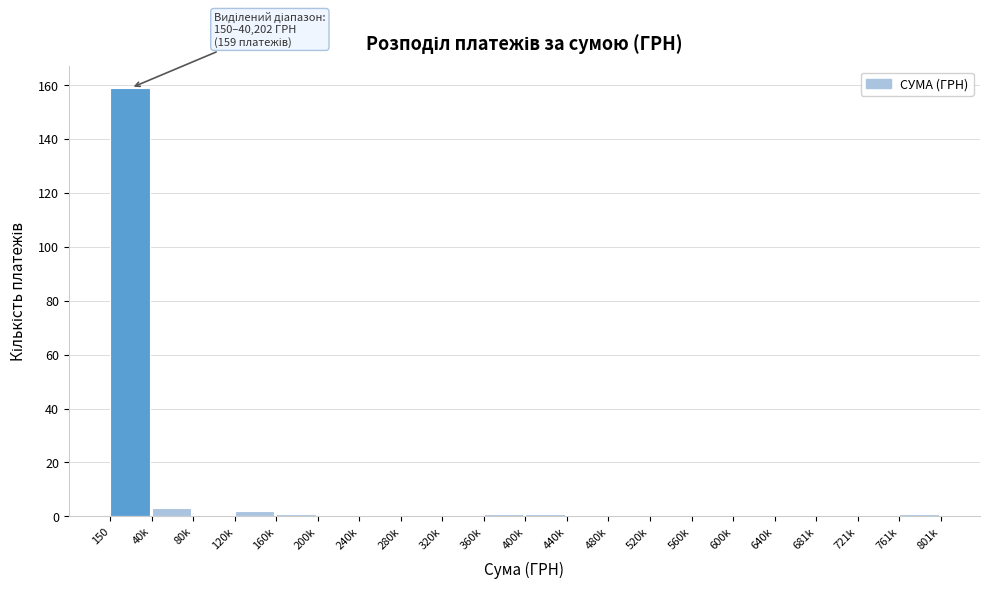

Reading left to right, what are all the values shown in this chart?

150=159	40k=3	80k=0	120k=2	160k=1	200k=0	240k=0	280k=0	320k=0	360k=1	400k=1	440k=0	480k=0	520k=0	560k=0	600k=0	640k=0	681k=0	721k=0	761k=1